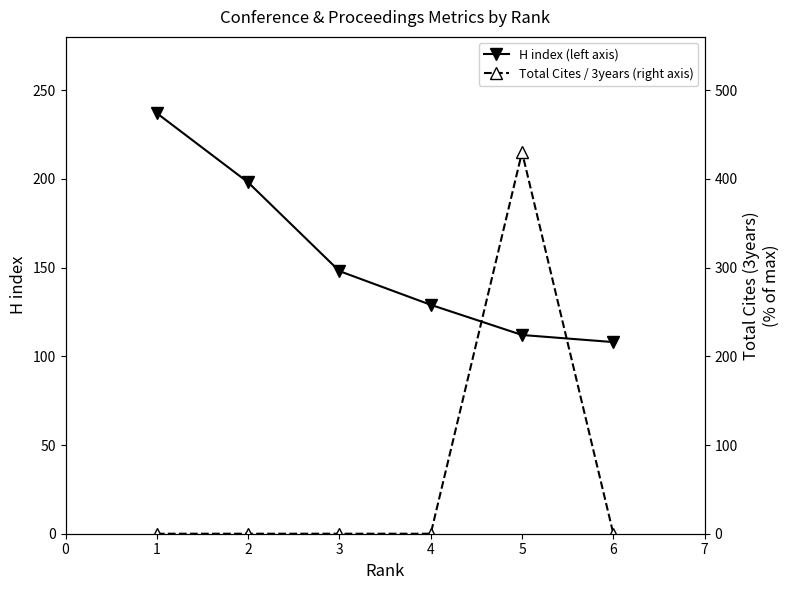

What is the average value of the H index (left axis) series?

155